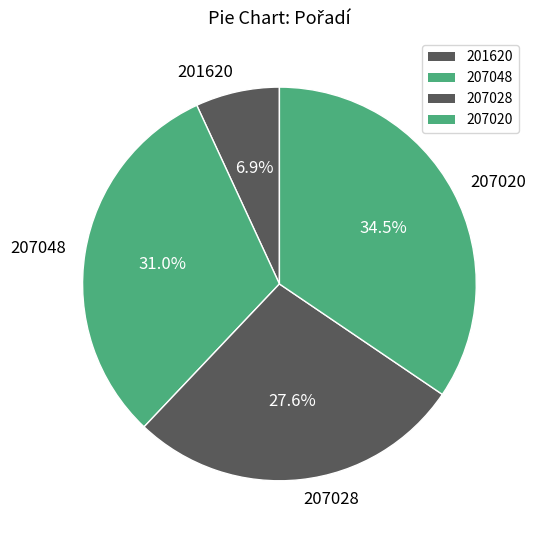

Which category has the smallest portion of the pie?

201620